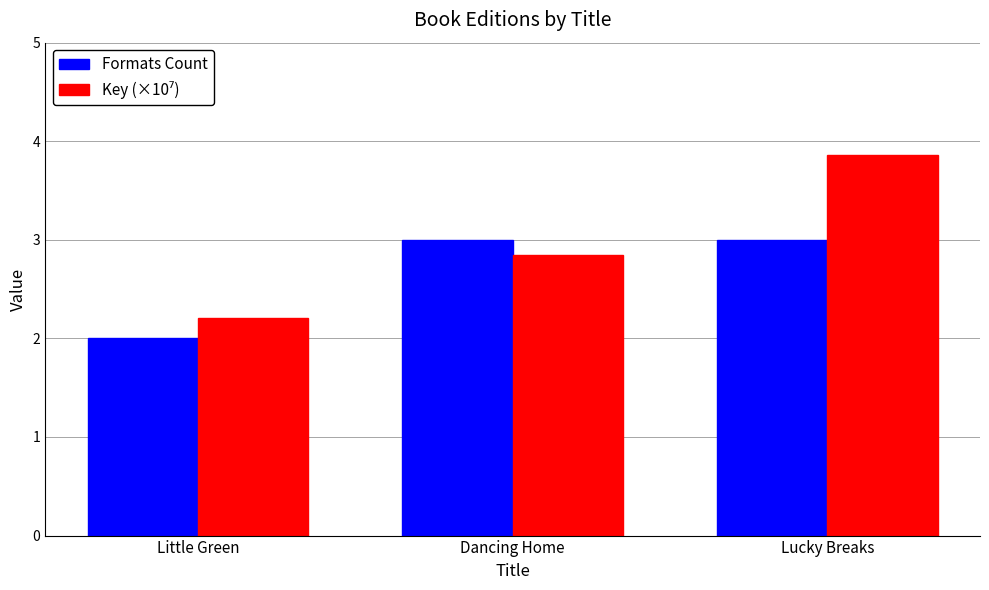

What is the sum of the Formats Count values at Dancing Home and Little Green?

5.0